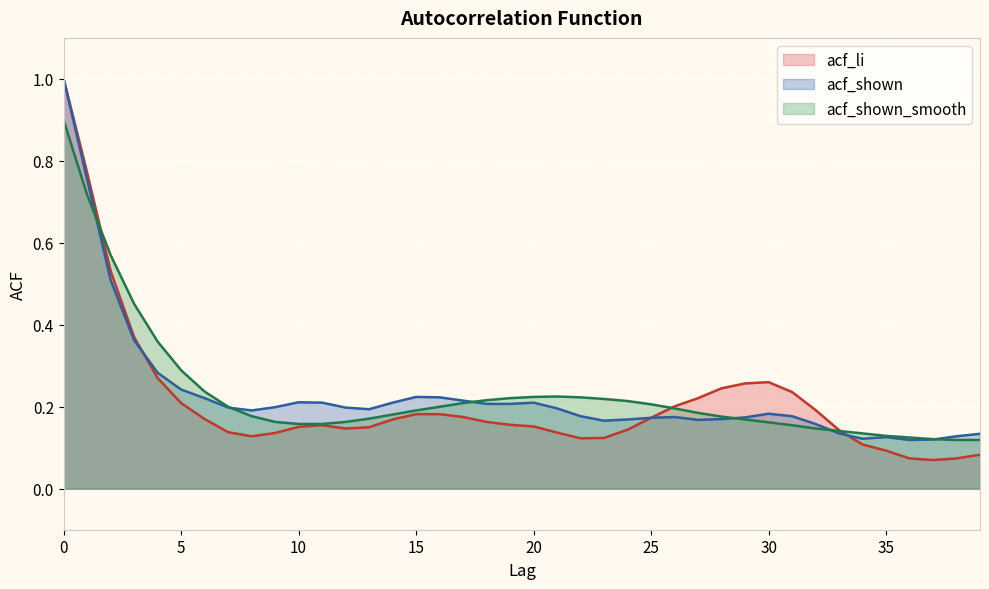

What is the total value across all series at 29?

0.6